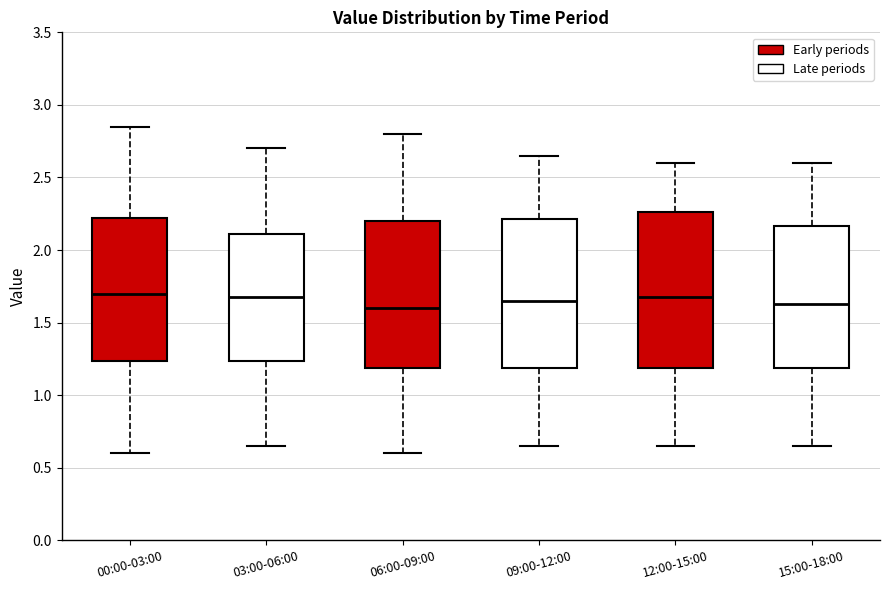

Reading left to right, transcribe this box plot: for each box, give where its median line is, the range the box spans, and where its two whiskers end, as read against the y-axis. The values are not printed on the chart, so give them approximately, as read against the axis.

00:00-03:00: median 1.70, box 1.25 to 2.20, whiskers 0.60 to 2.85
03:00-06:00: median 1.70, box 1.25 to 2.10, whiskers 0.65 to 2.70
06:00-09:00: median 1.60, box 1.20 to 2.20, whiskers 0.60 to 2.80
09:00-12:00: median 1.65, box 1.20 to 2.20, whiskers 0.65 to 2.65
12:00-15:00: median 1.70, box 1.20 to 2.25, whiskers 0.65 to 2.60
15:00-18:00: median 1.65, box 1.20 to 2.15, whiskers 0.65 to 2.60